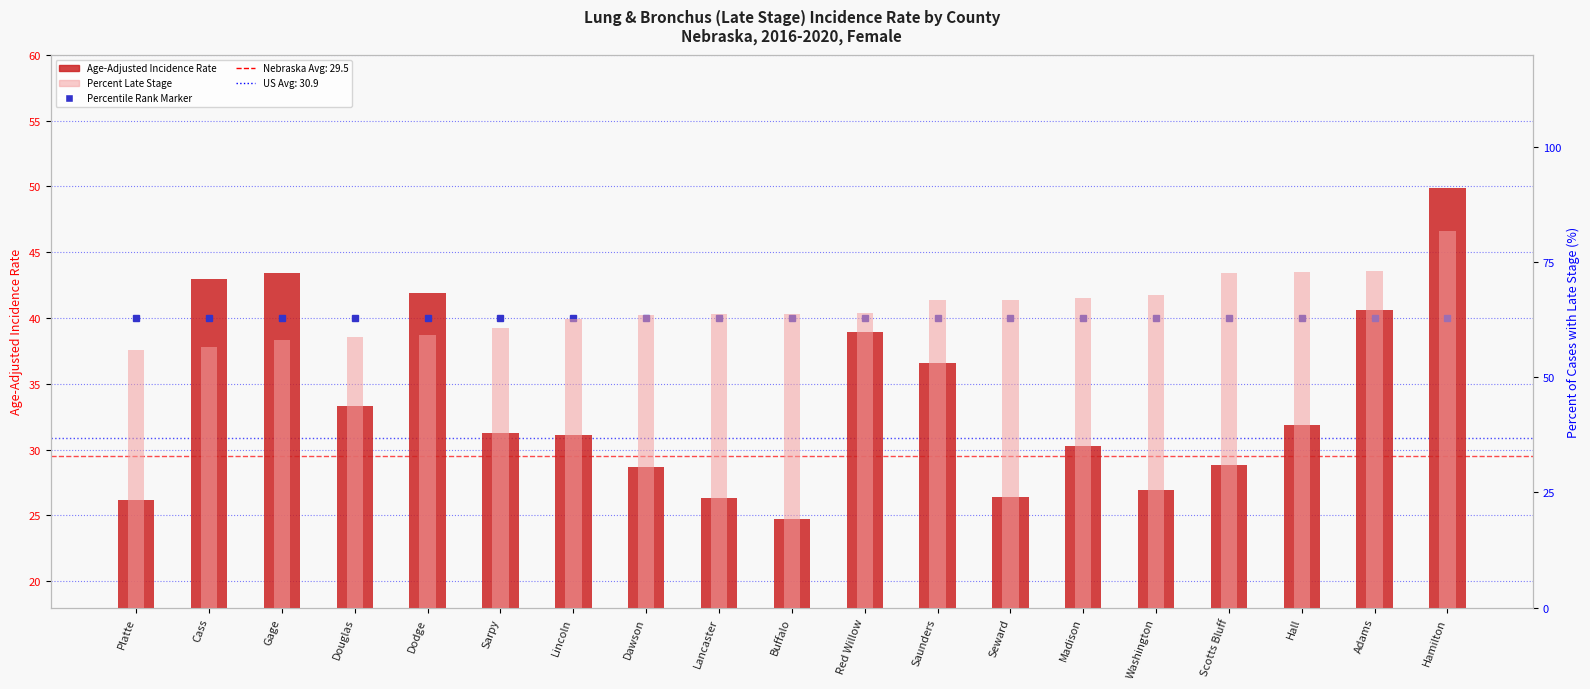

Rank the series at Hamilton from highest to lowest value.

Percent Late Stage, Age-Adjusted Incidence Rate